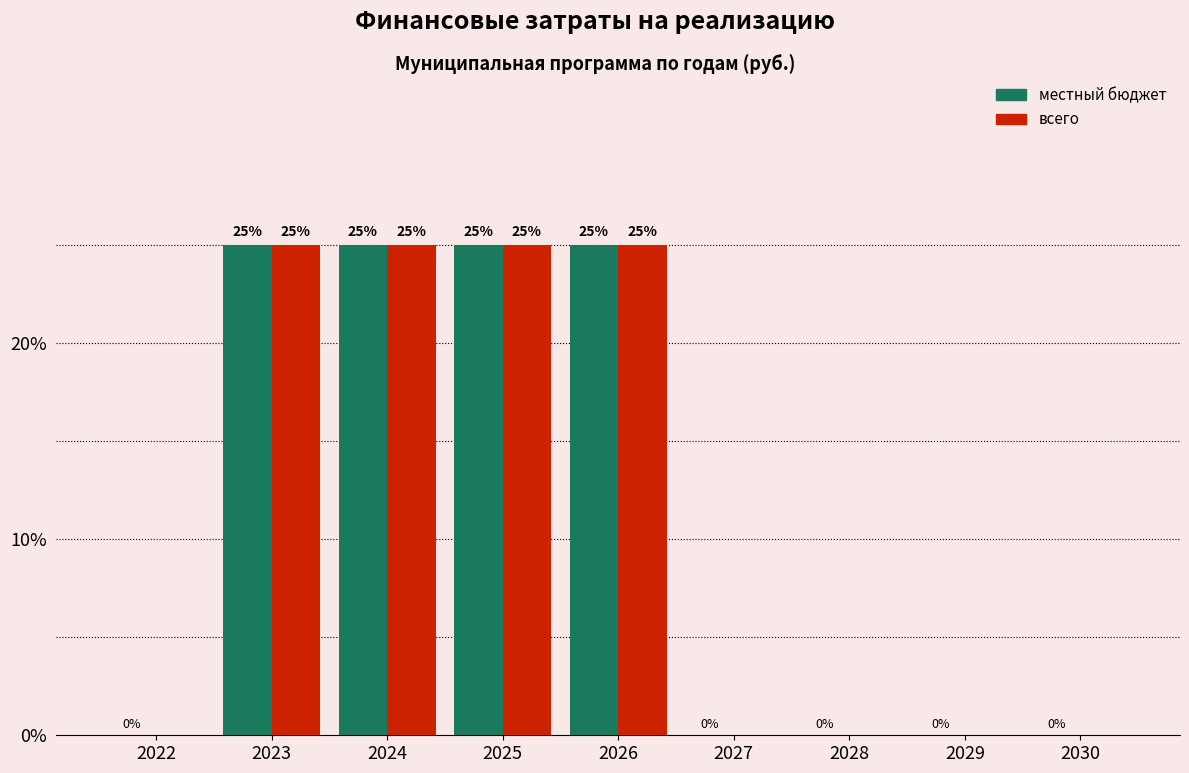

Reading left to right, what are all the values shown in this chart?

местный бюджет: 2022=0	2023=25	2024=25	2025=25	2026=25	2027=0	2028=0	2029=0	2030=0
всего: 2022=0	2023=25	2024=25	2025=25	2026=25	2027=0	2028=0	2029=0	2030=0